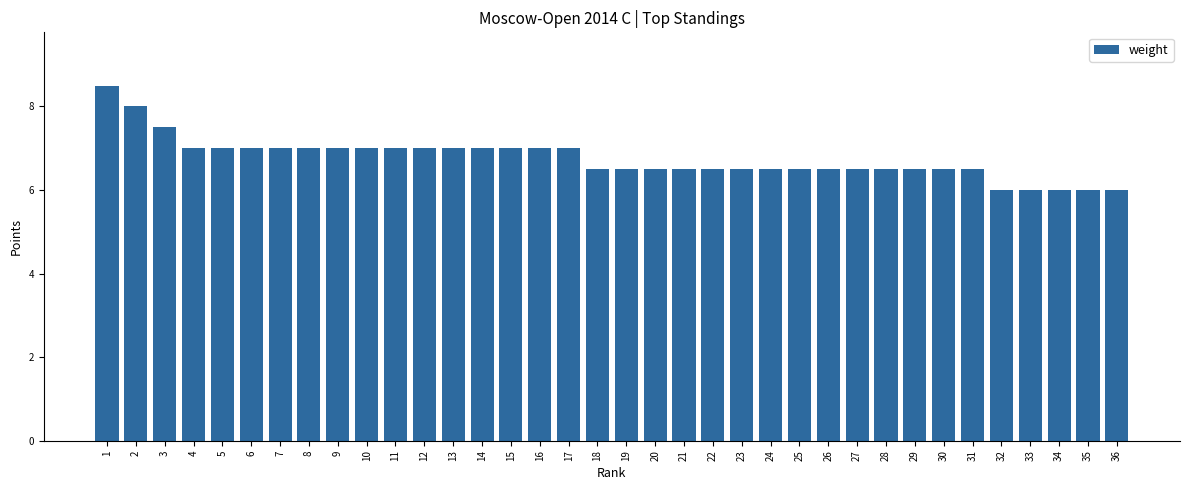

Reading left to right, list all the values displayed in this chart.

1=8.5	2=8.0	3=7.5	4=7.0	5=7.0	6=7.0	7=7.0	8=7.0	9=7.0	10=7.0	11=7.0	12=7.0	13=7.0	14=7.0	15=7.0	16=7.0	17=7.0	18=6.5	19=6.5	20=6.5	21=6.5	22=6.5	23=6.5	24=6.5	25=6.5	26=6.5	27=6.5	28=6.5	29=6.5	30=6.5	31=6.5	32=6.0	33=6.0	34=6.0	35=6.0	36=6.0